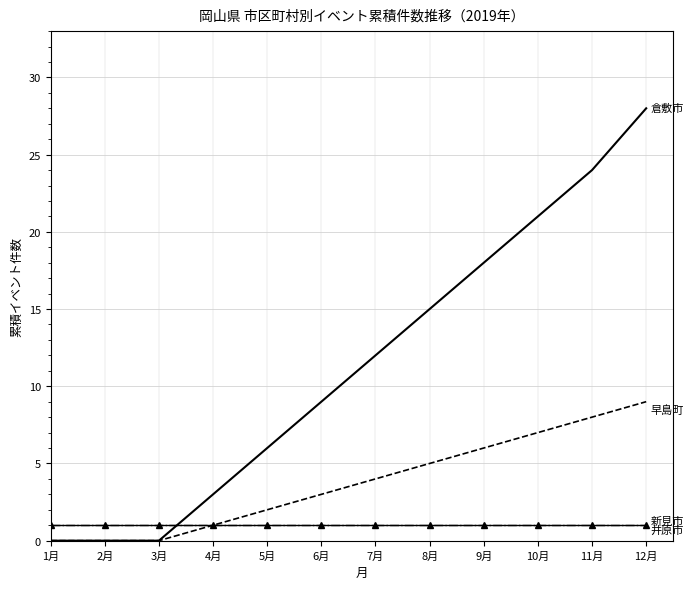

Which category has the lowest value across all series?

1月